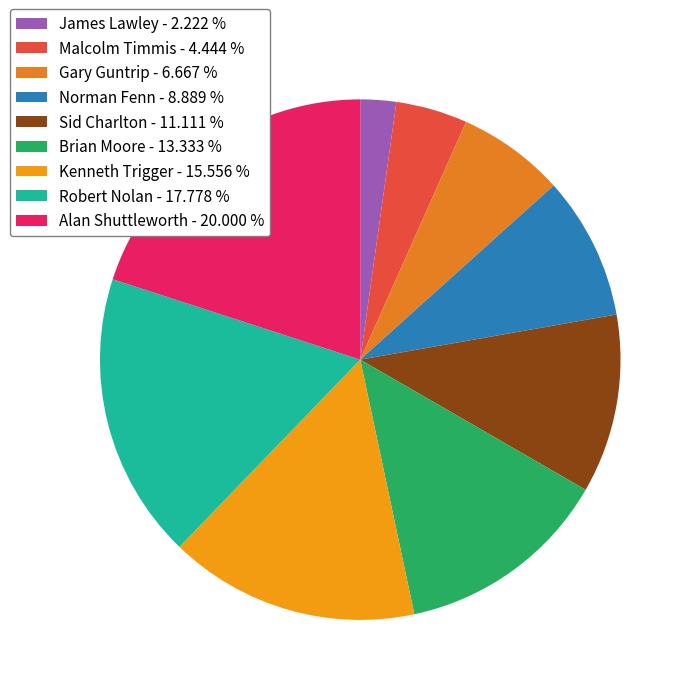

What is the smallest slice in the pie chart?

James Lawley